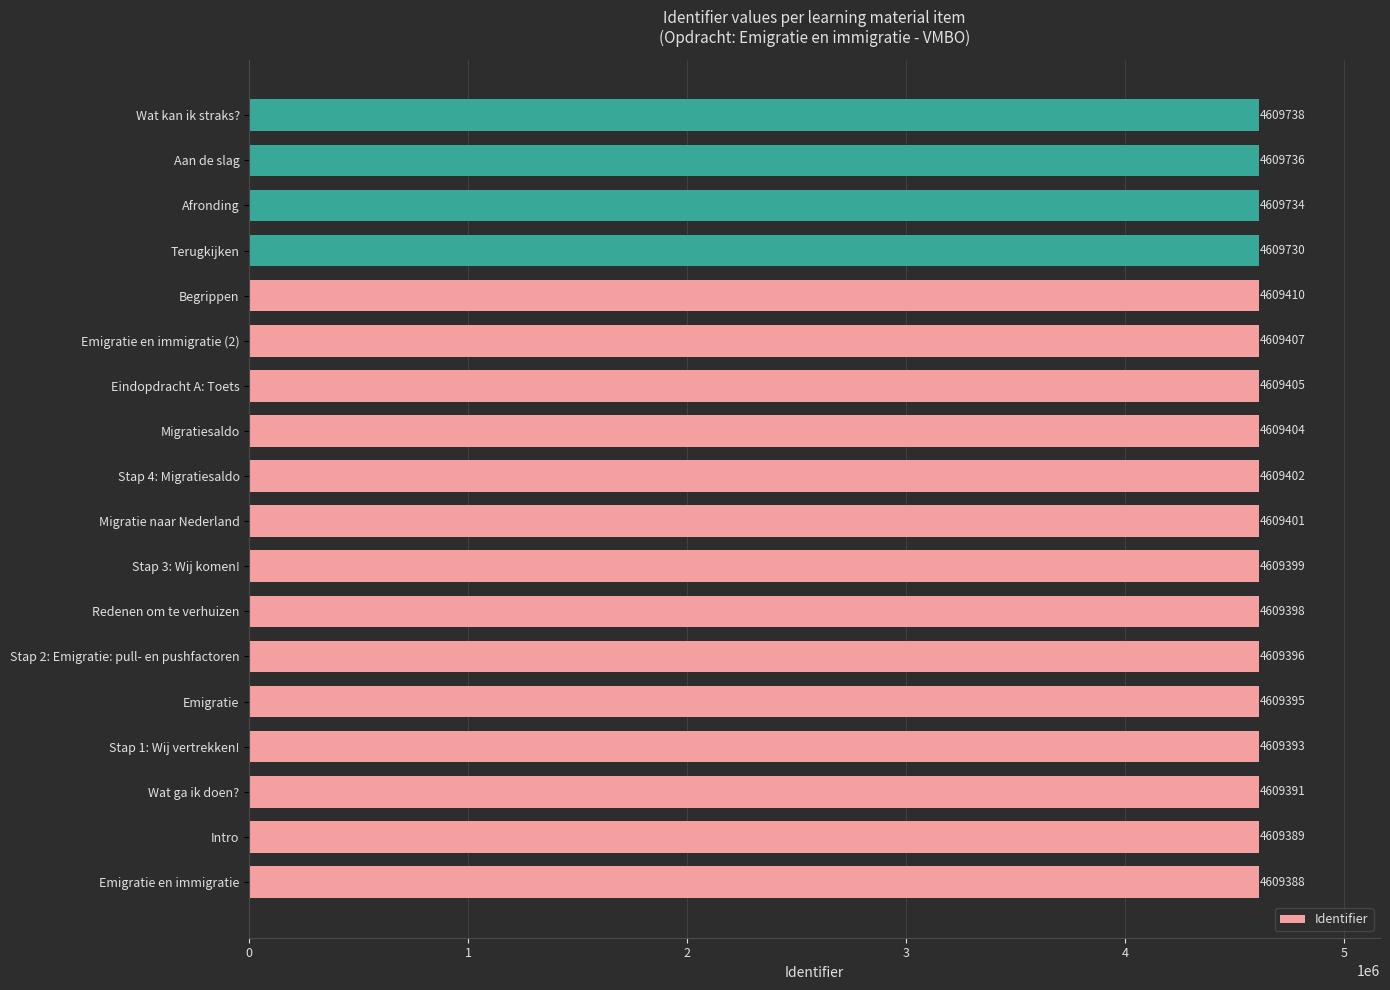

What is the change in value from Emigratie en immigratie to Stap 1: Wij vertrekken!?

+5